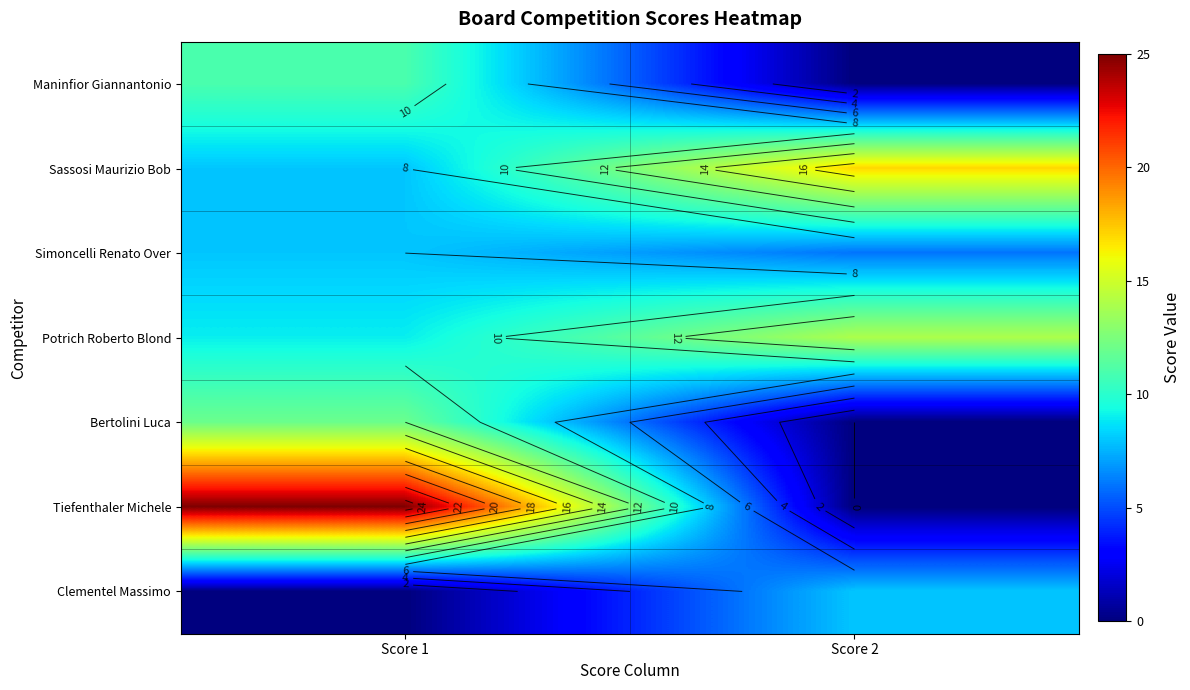

At Score 1, list the series in order from smallest to largest.

Clementel Massimo, Sassosi Maurizio Bob, Simoncelli Renato Over, Potrich Roberto Blond, Maninfior Giannantonio, Bertolini Luca, Tiefenthaler Michele